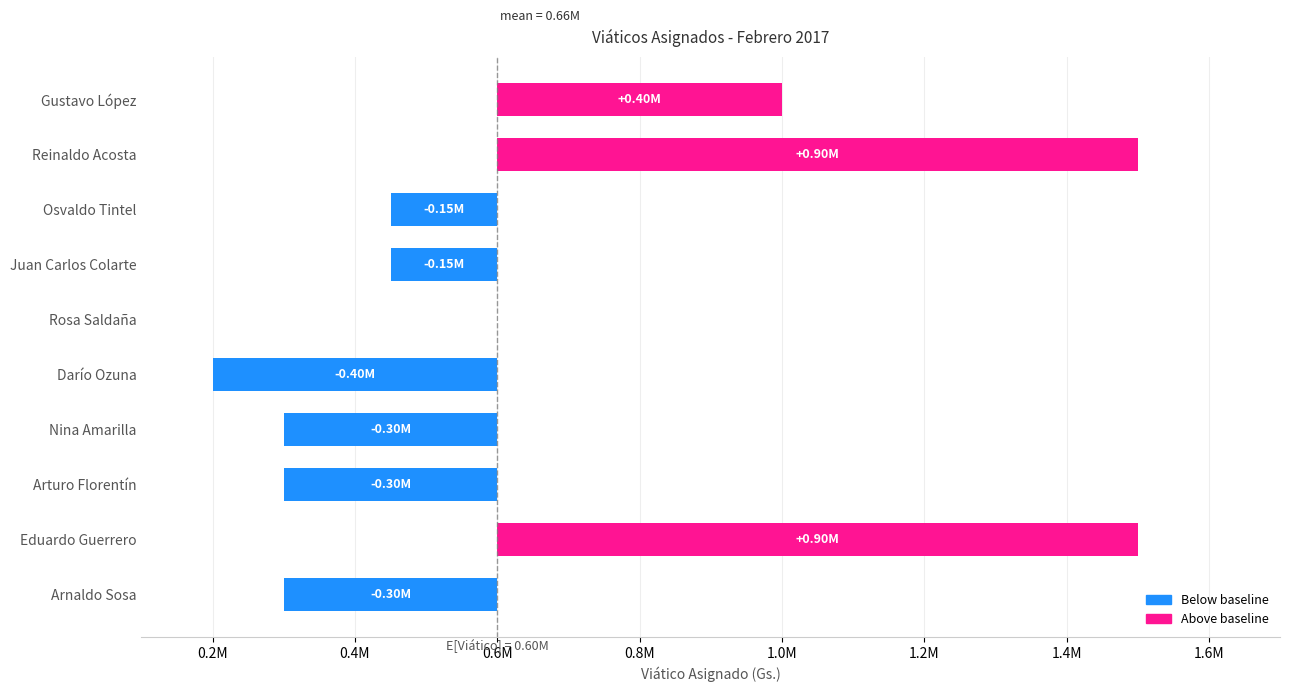

What is the difference between the second highest and second lowest values?

1200000